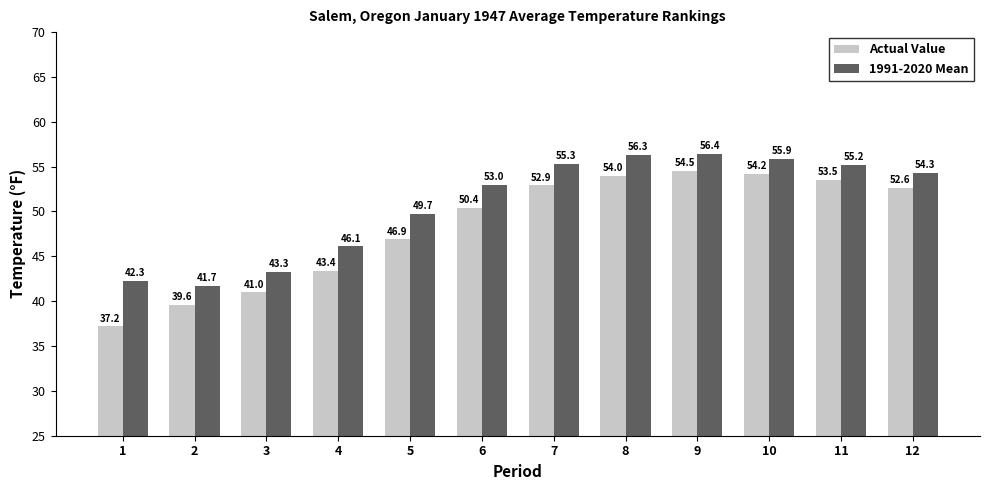

Is the value of Actual Value at 7 greater than the value of 1991-2020 Mean at 5?

Yes